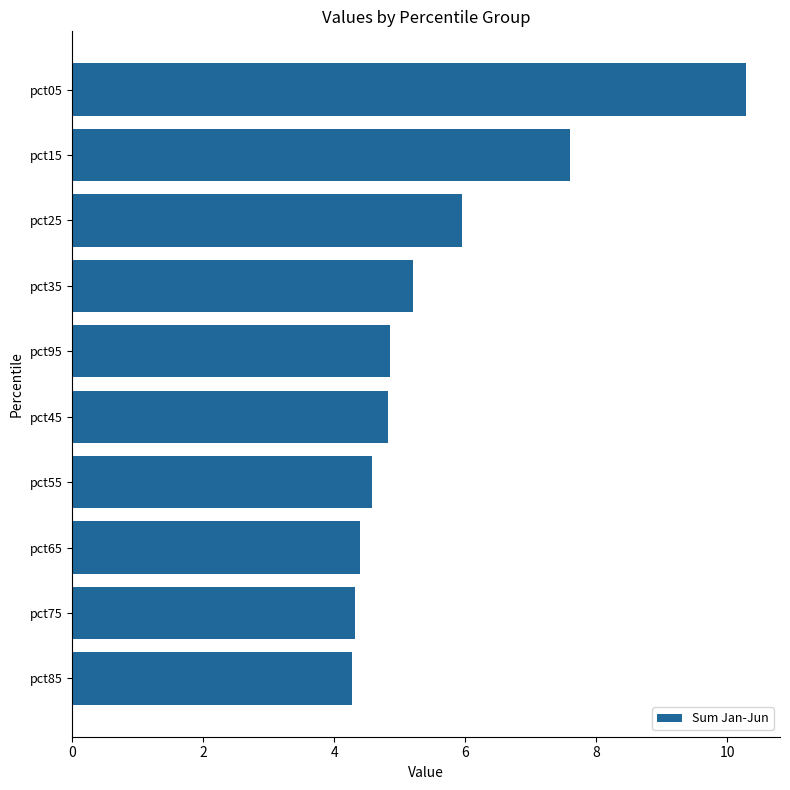

Are the bars horizontal?

Yes